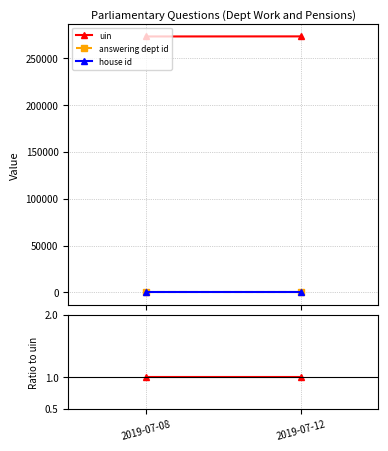

Which series has the widest spread of values?

answering dept id